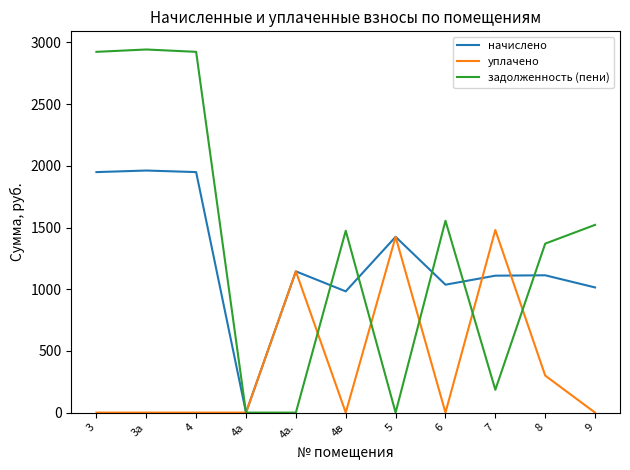

How many positive values does the начислено series have?

10